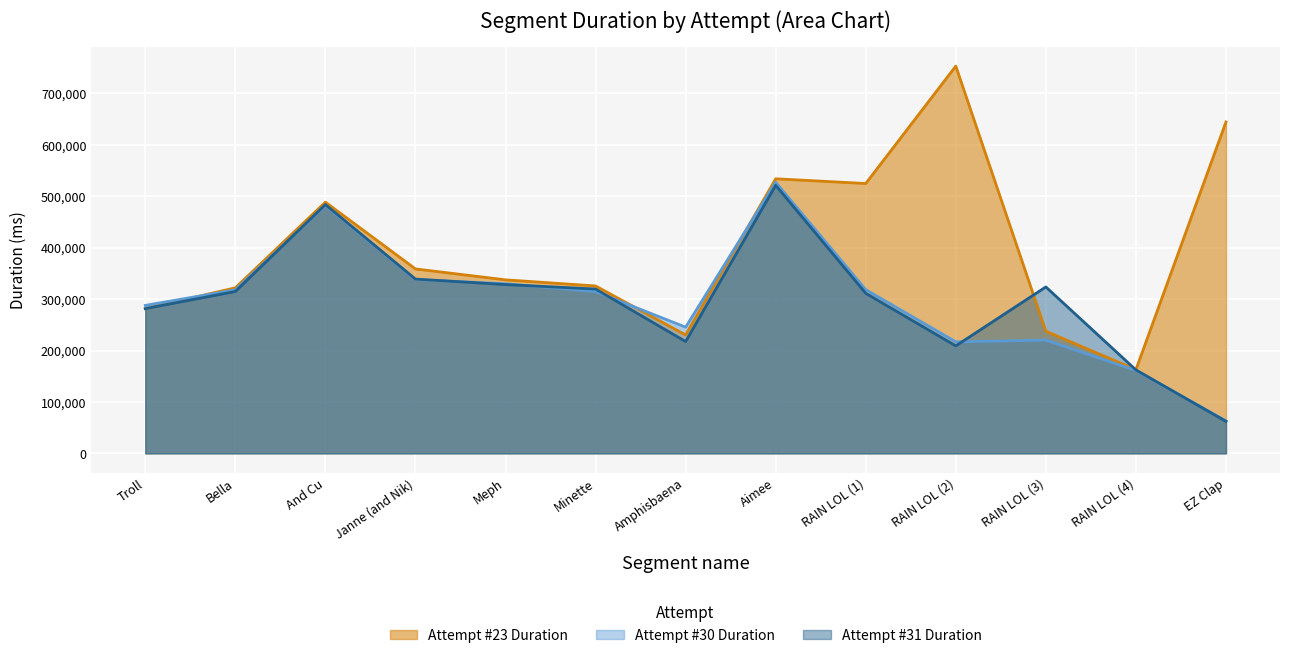

Which series has the largest total across all categories?

Attempt #23 Duration